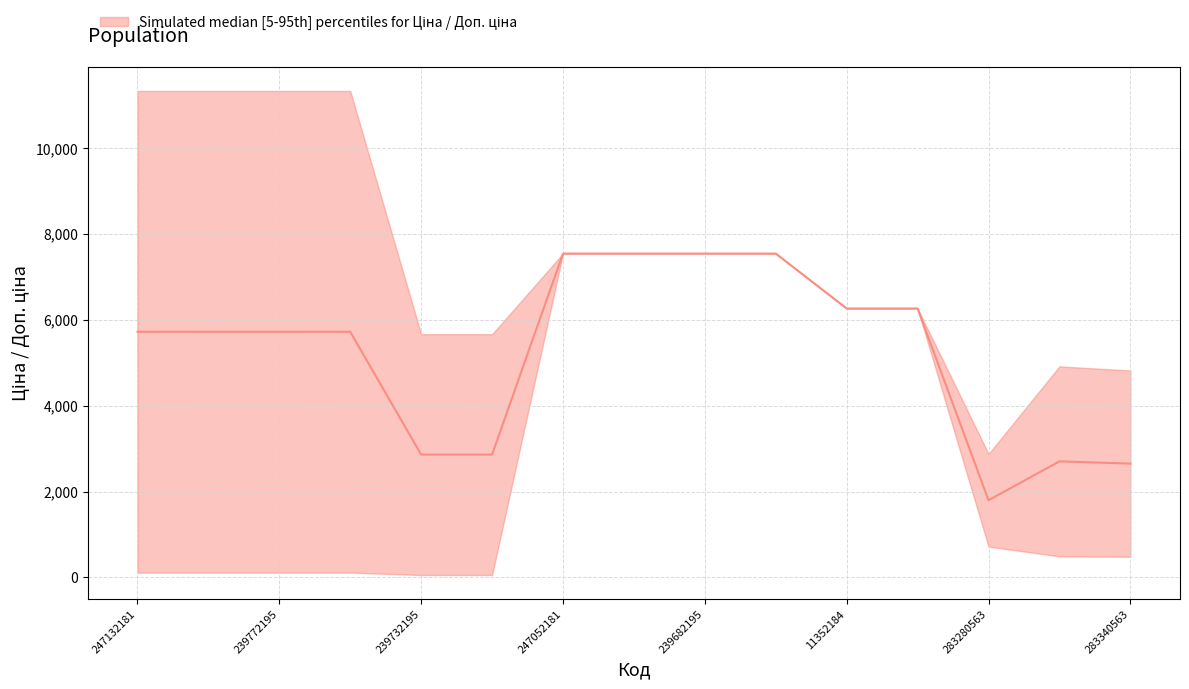

What is the label of the 3rd point from the left?

239772195